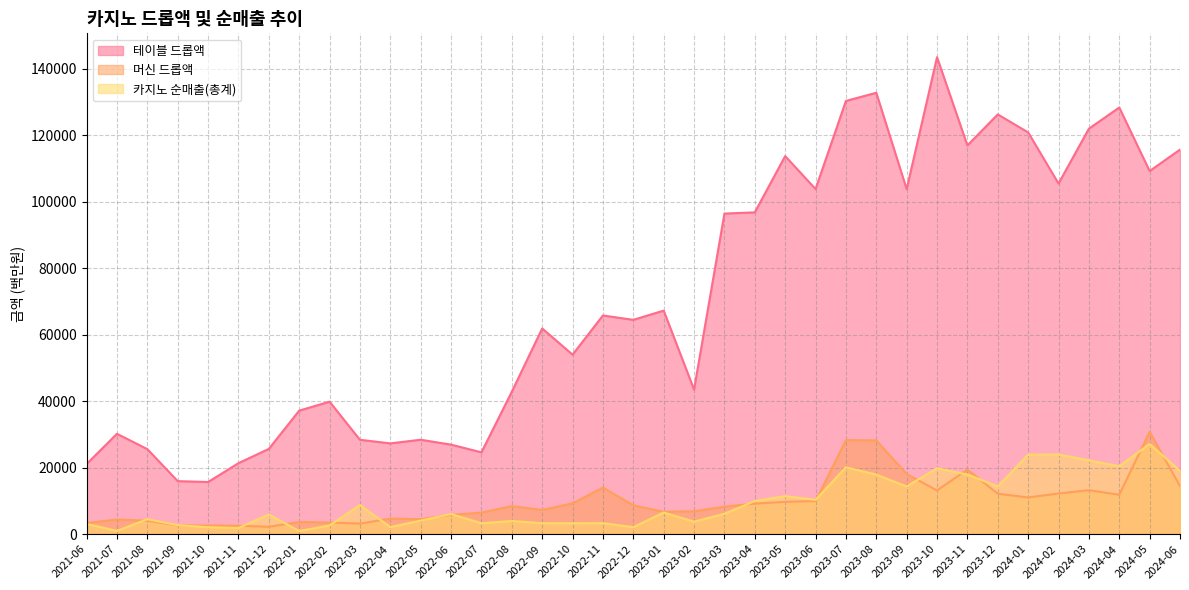

True or false: 테이블 드롭액 and 카지노 순매출(총계) cross at least once.

False